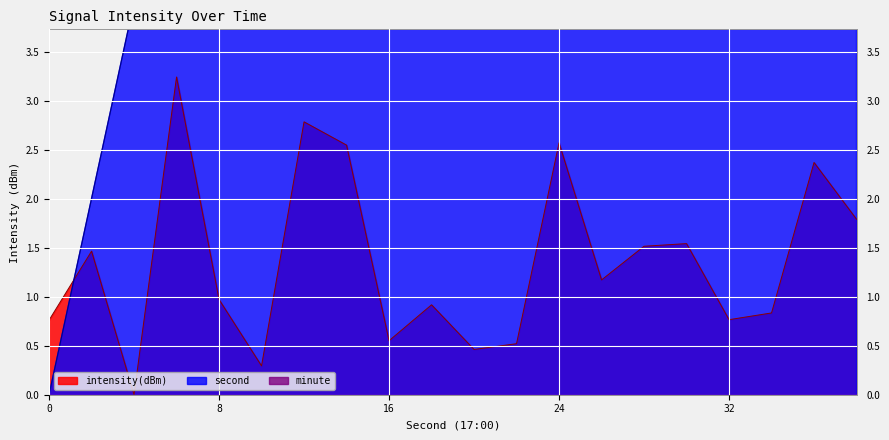

Is the value of intensity(dBm) at 20 greater than the value of second at 30?

No